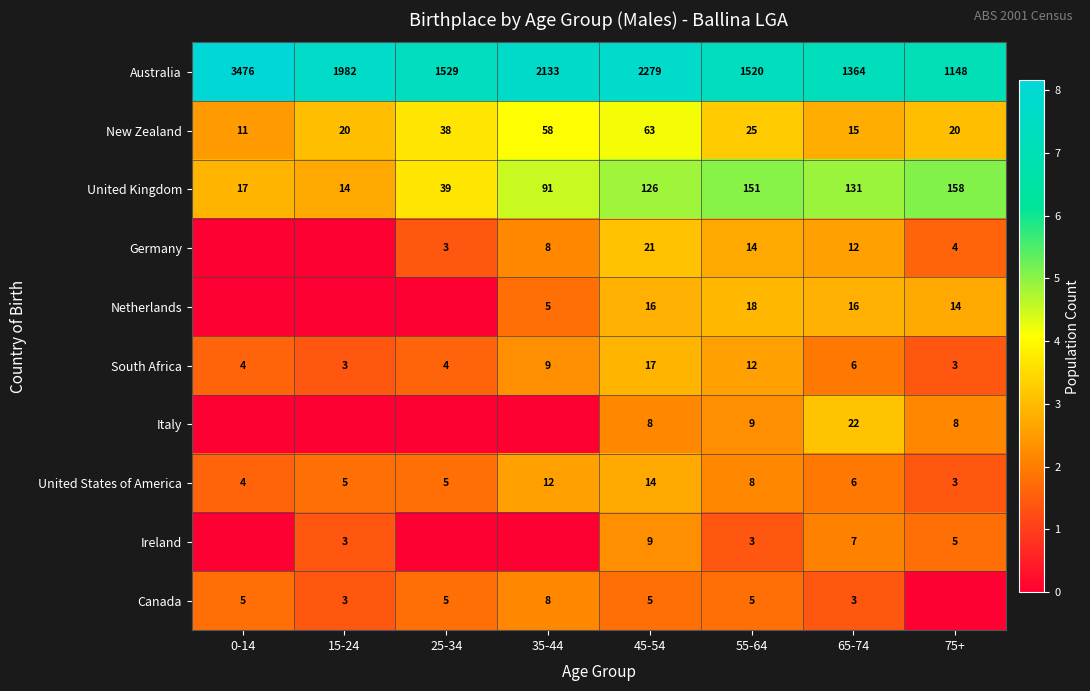

Which category has the highest value in the United States of America series?

45-54